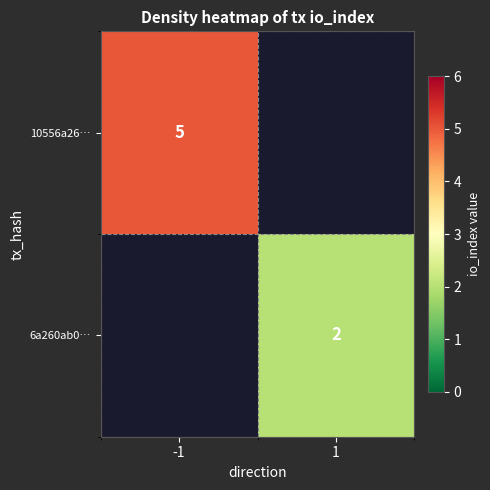

Is it true that 10556a26… equals 7 at -1?

False